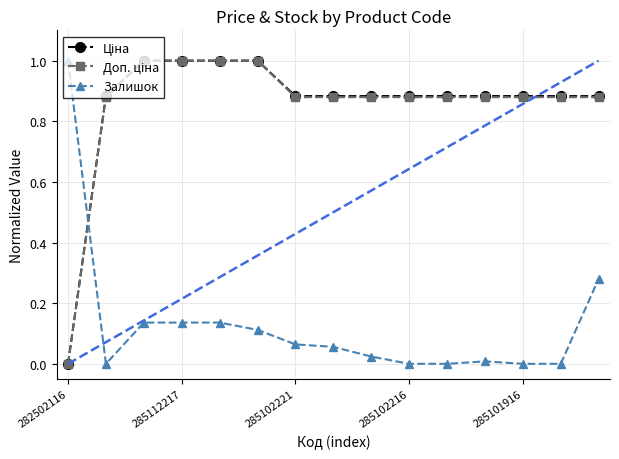

What is the highest value of the Залишок series?

1.0